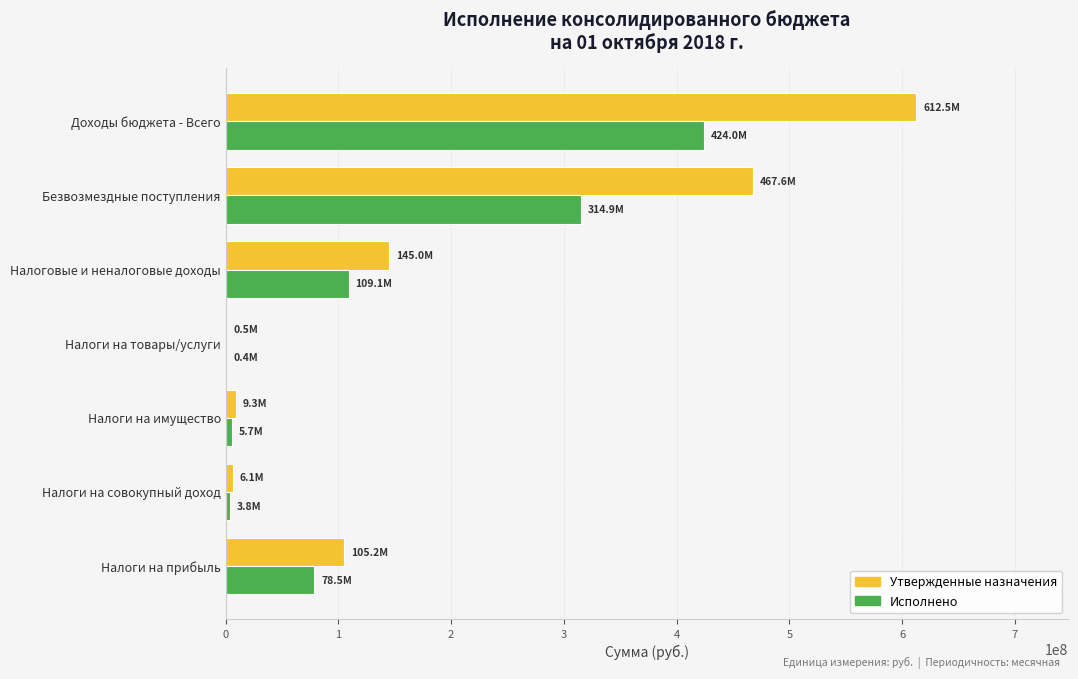

How many values in the Исполнено series exceed 78483179?

4